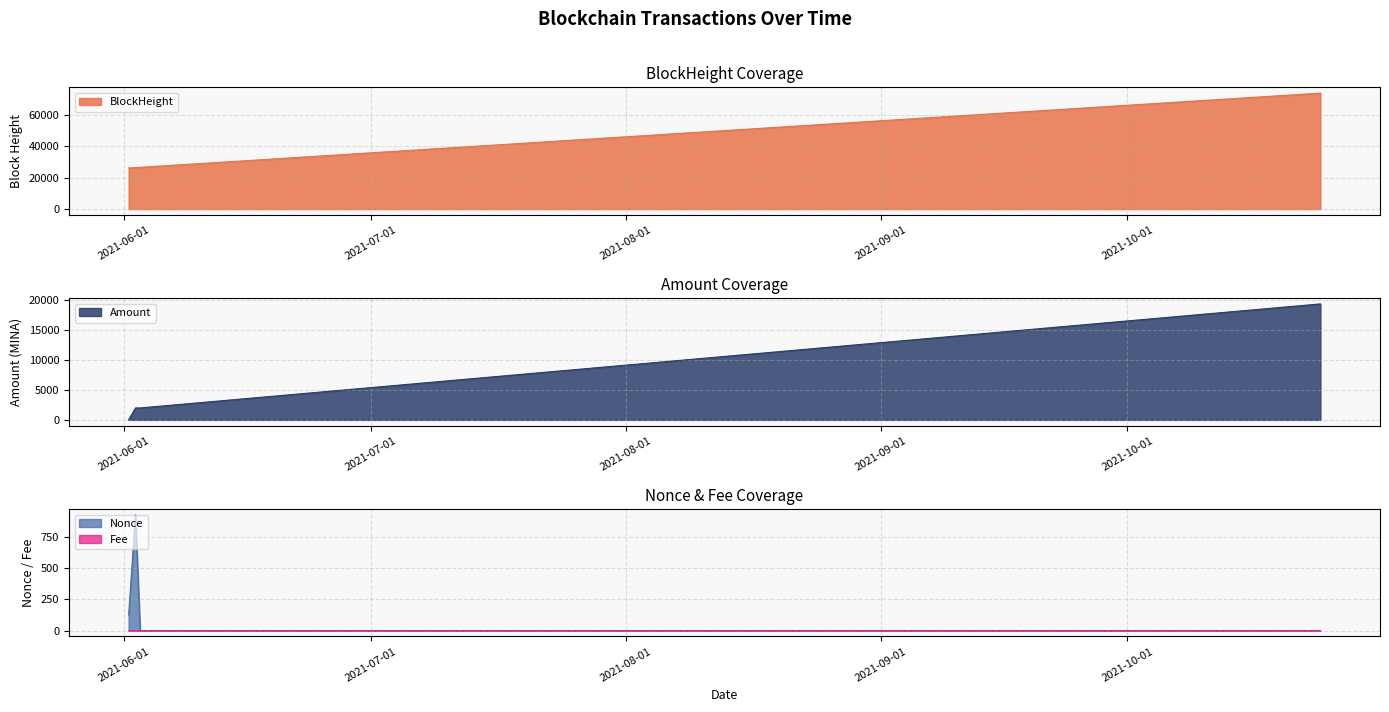

What value does the Amount series have at 2021-06-01 13:36:00?

1.0